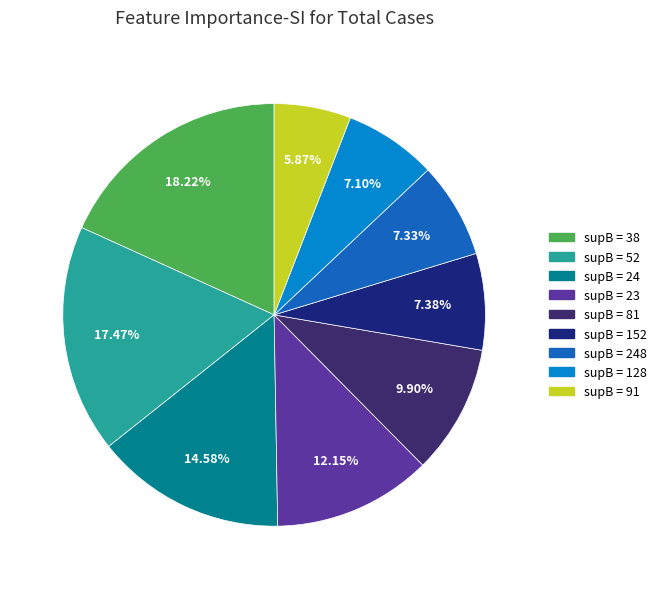

Is there any slice that represents more than half of the pie?

No